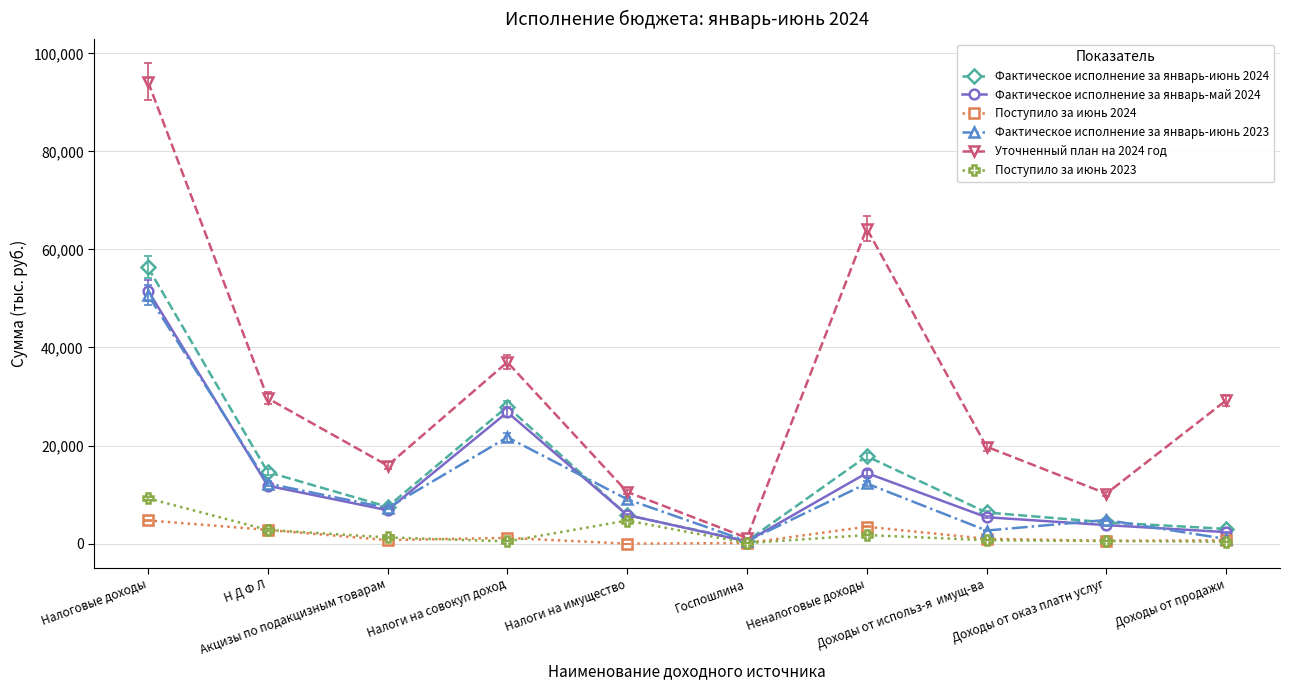

At which category is the sum across all series the highest?

Налоговые доходы